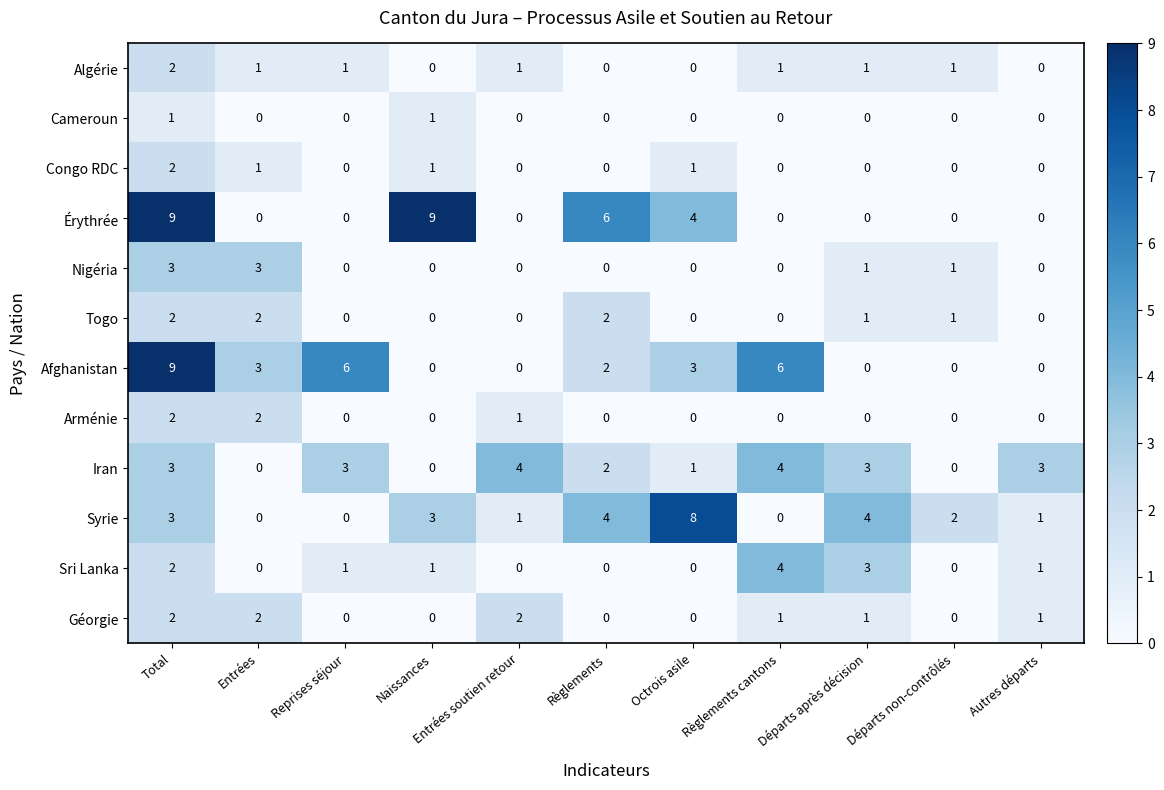

The value of Arménie at Reprises séjour is 0. True or false?

True